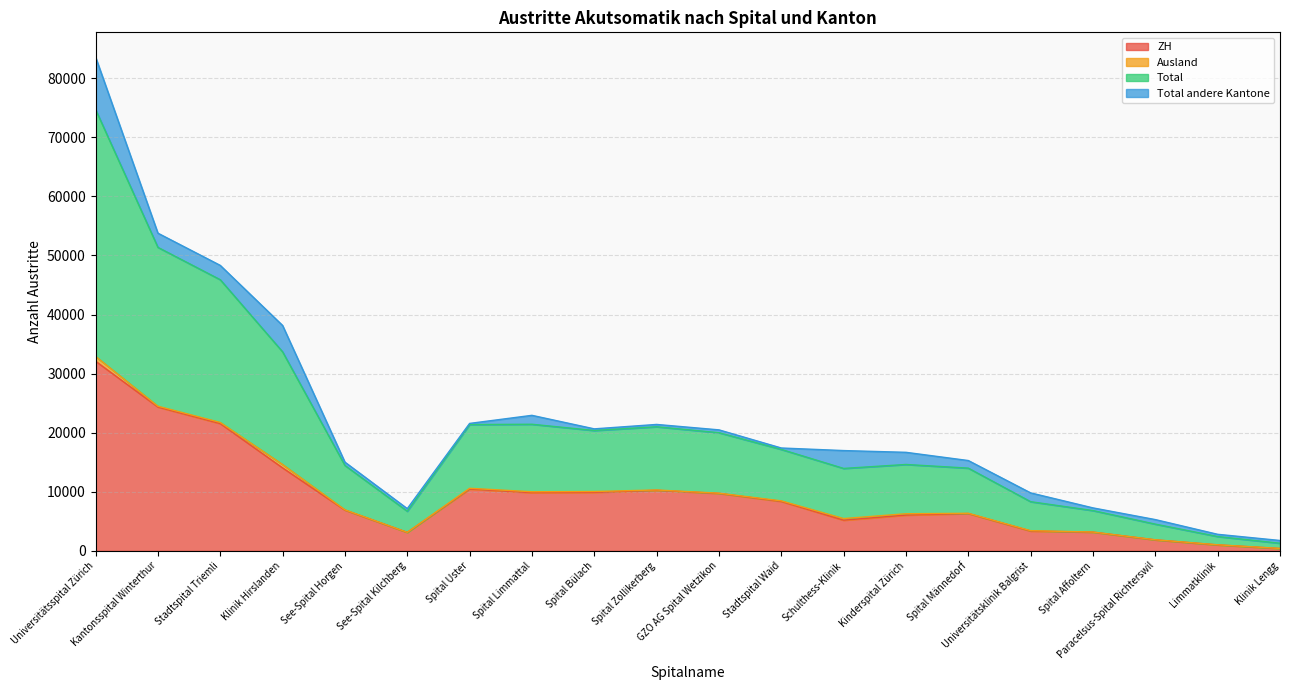

What is the maximum value for ZH?

32104